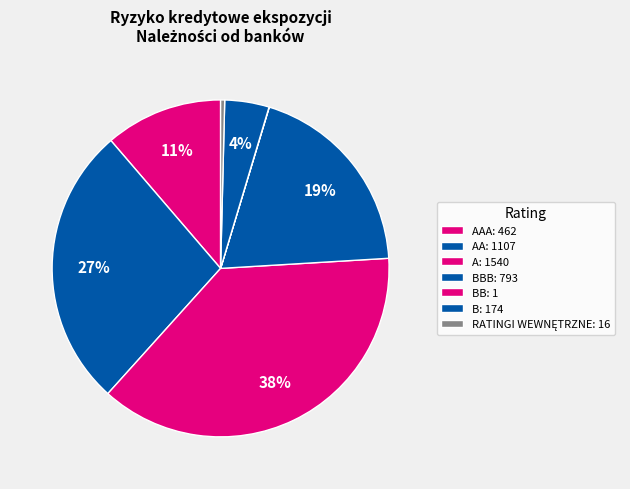

Count the number of slices in the pie.

7